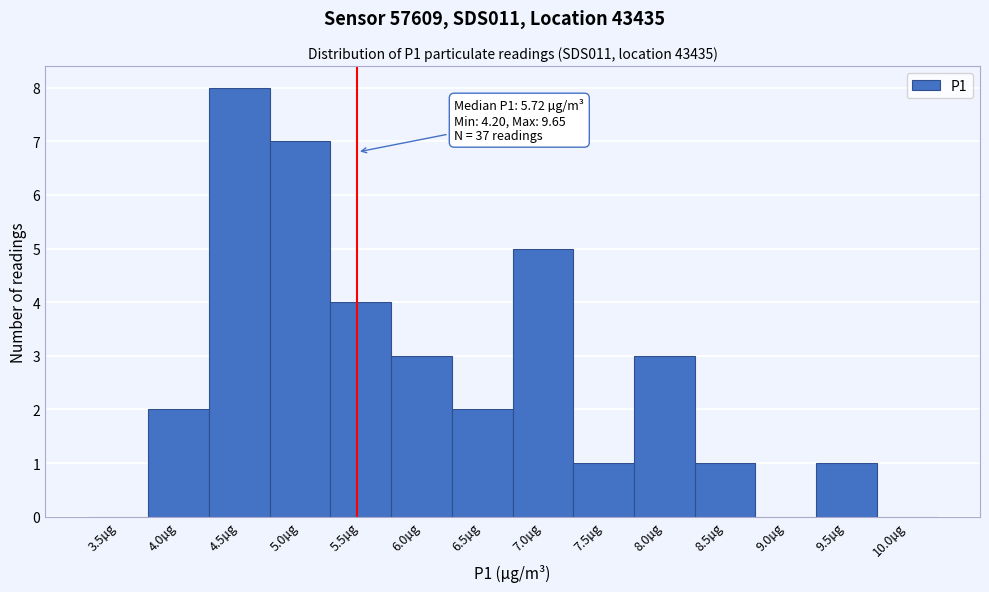

Reading right to left, extract all data points from this chart.

10.0µg=0	9.5µg=1	9.0µg=0	8.5µg=1	8.0µg=3	7.5µg=1	7.0µg=5	6.5µg=2	6.0µg=3	5.5µg=4	5.0µg=7	4.5µg=8	4.0µg=2	3.5µg=0